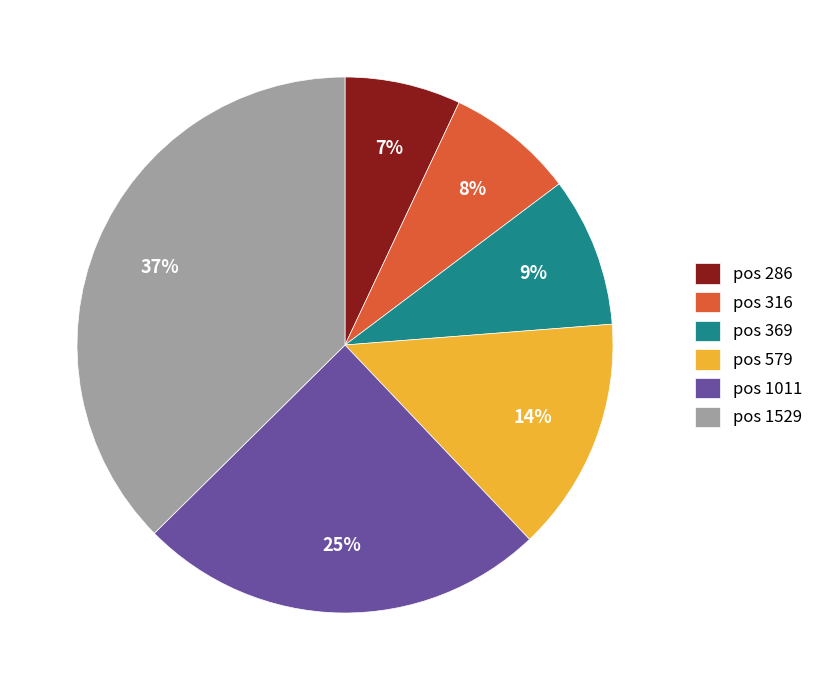

Which slice is the smallest?

pos 286